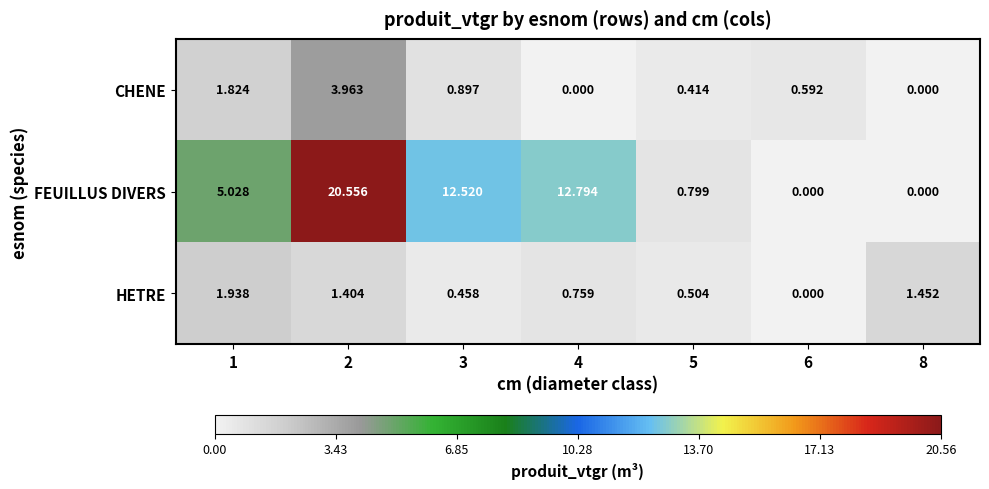

Which series changed the most between 2 and 6?

FEUILLUS DIVERS